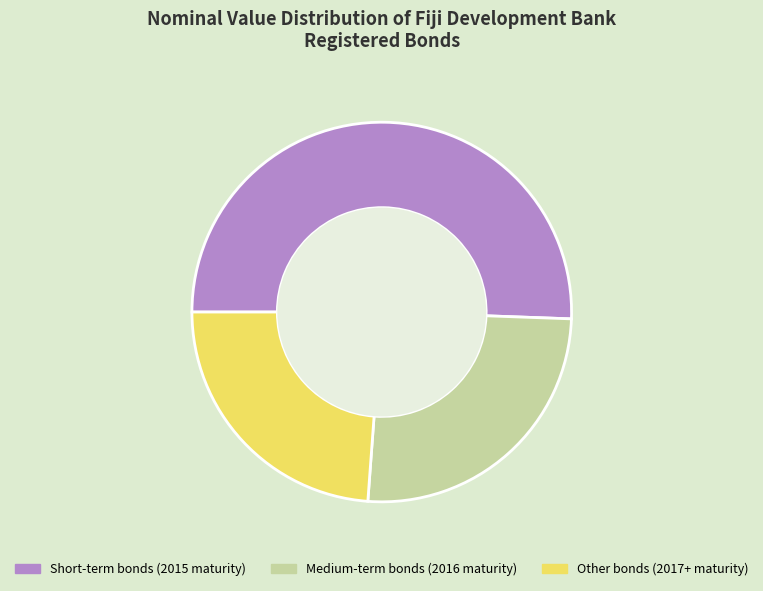

Is there any slice that represents more than half of the pie?

Yes